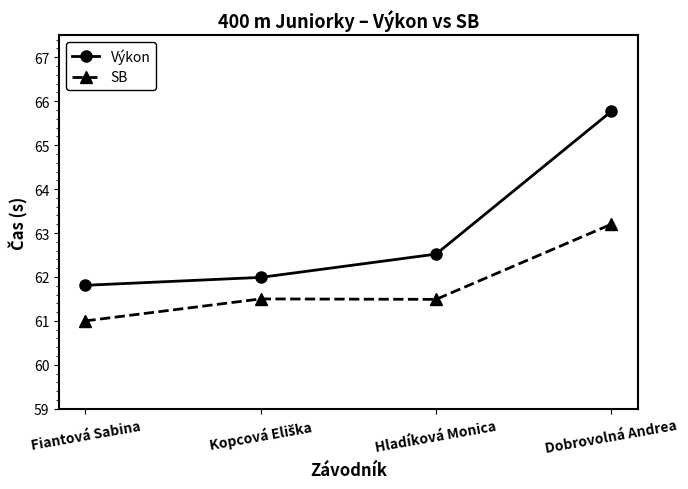

The Výkon series shows 62.5 at Hladíková Monica. True or false?

True